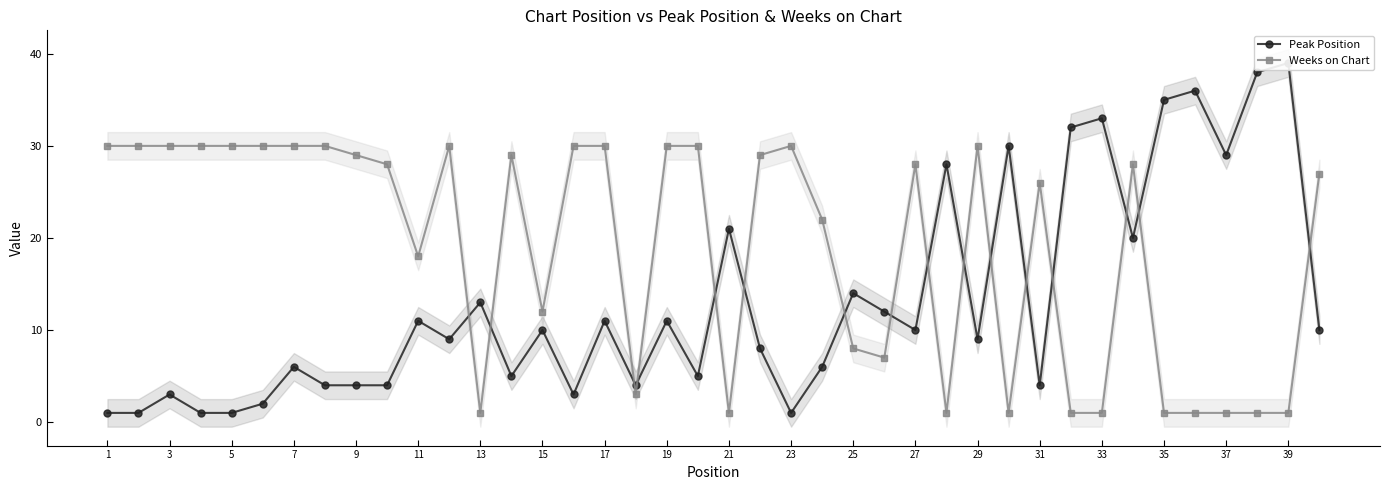

How many interior local peaks does the Peak Position series have?

14